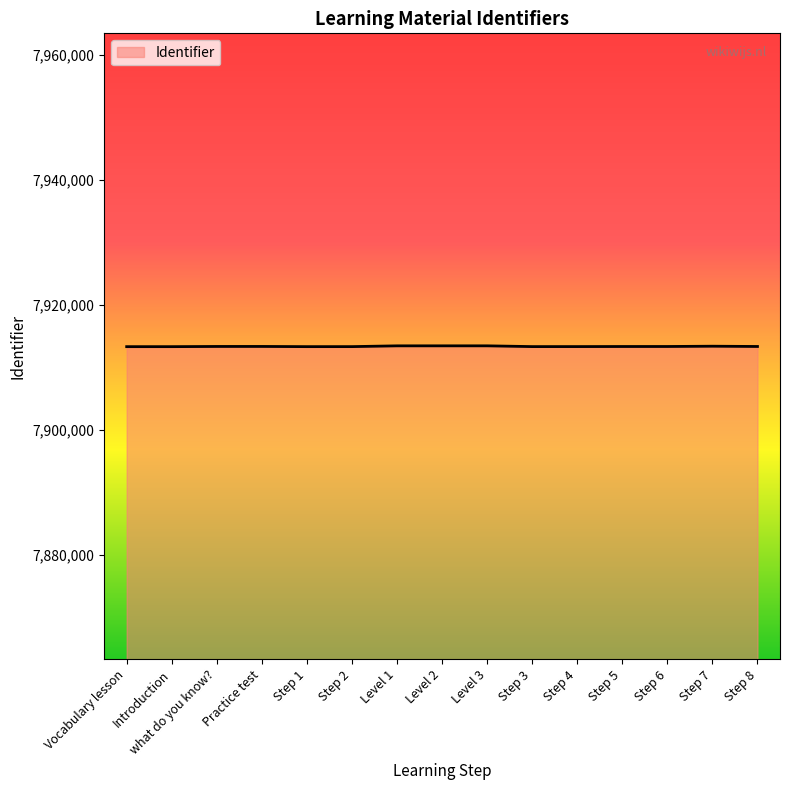

What value does the data have at Introduction?

7913300